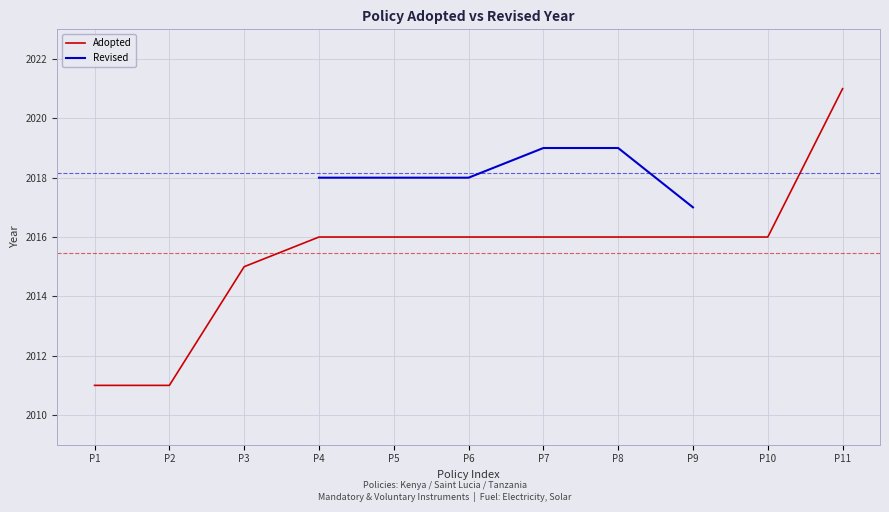

What are all the series names shown in the legend?

Adopted, Revised